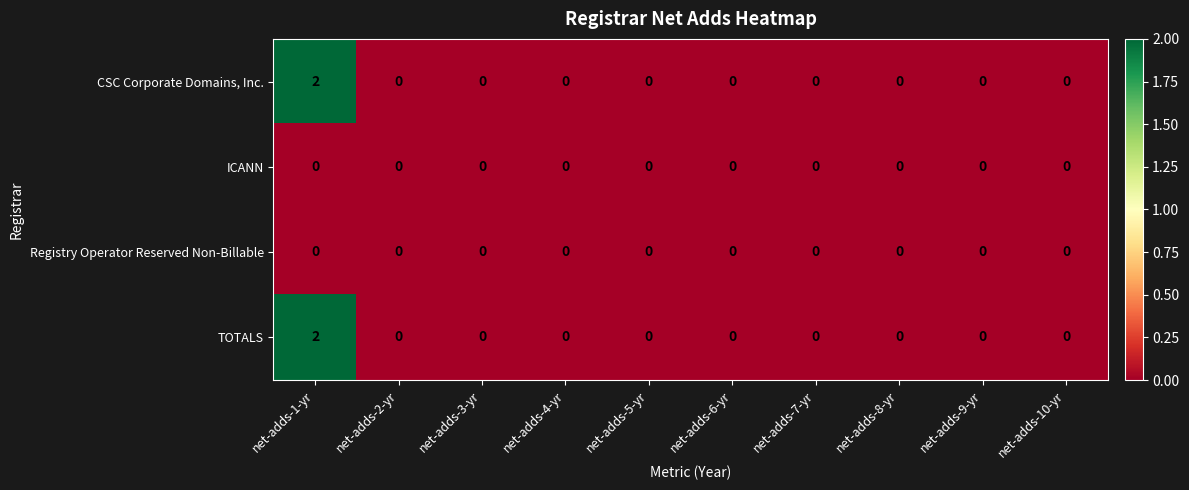

How many TOTALS values are between 0 and 1?

9